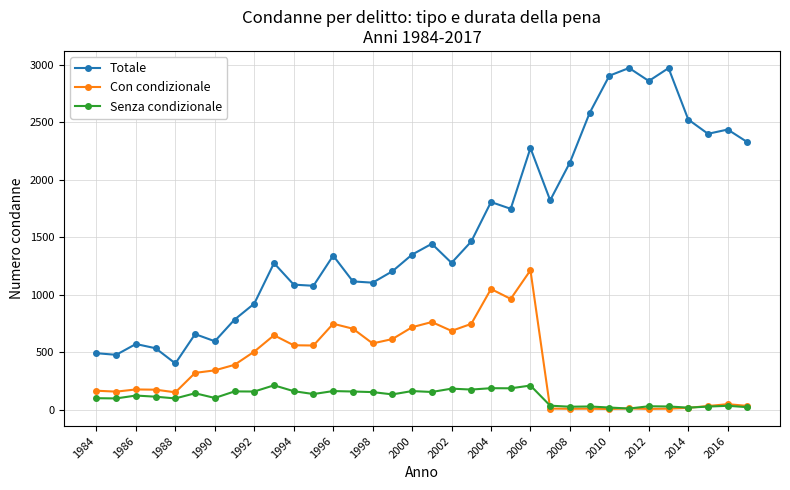

Which series has the largest range (max minus min)?

Totale